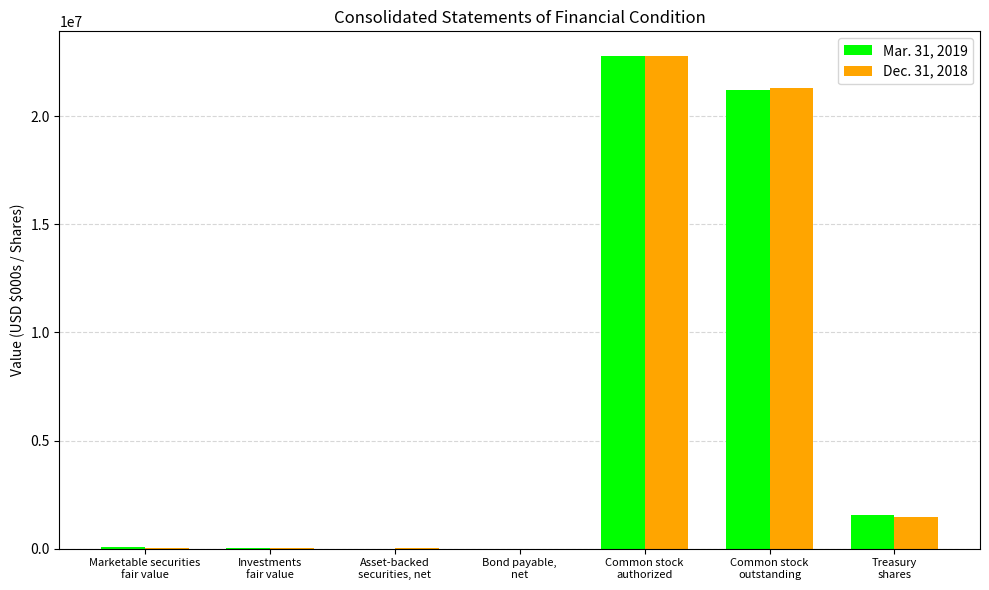

What is the maximum value shown in the chart?

22780052